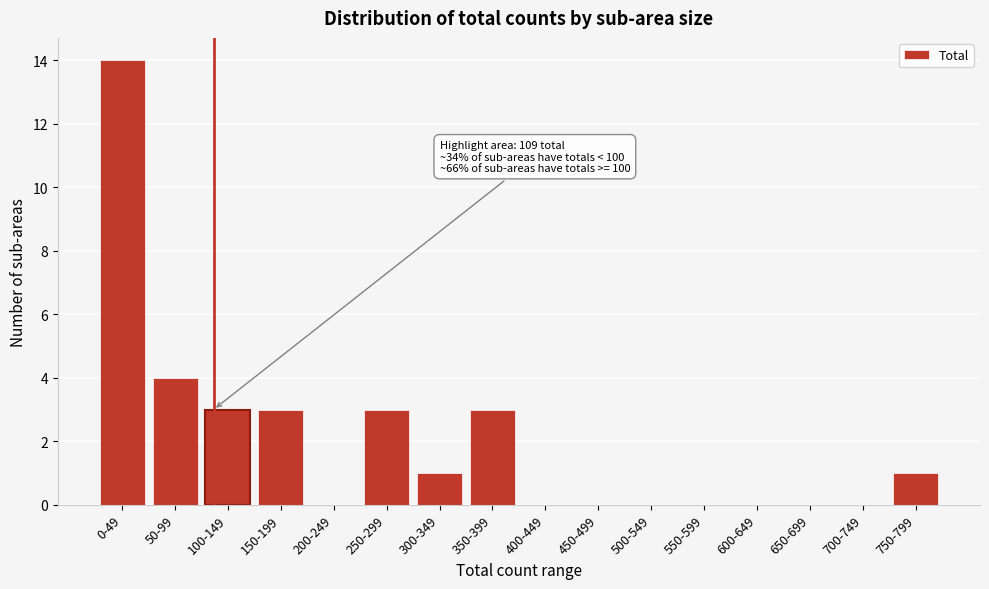

Reading left to right, what are all the values shown in this chart?

0-49=14	50-99=4	100-149=3	150-199=3	200-249=0	250-299=3	300-349=1	350-399=3	400-449=0	450-499=0	500-549=0	550-599=0	600-649=0	650-699=0	700-749=0	750-799=1